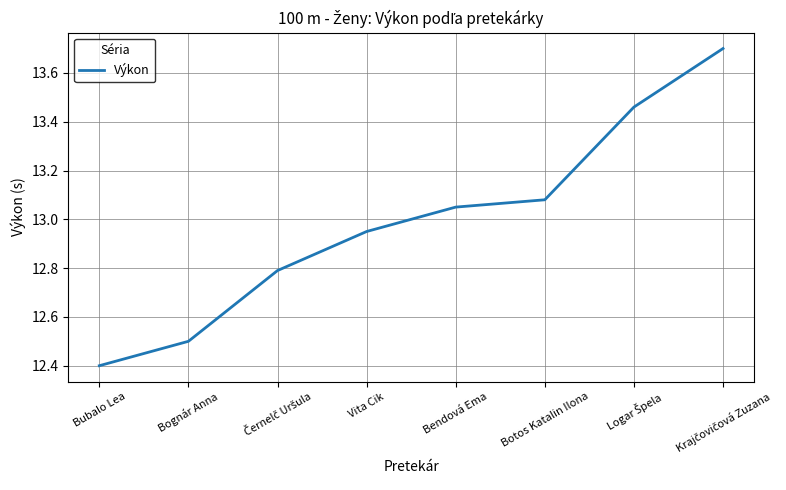

What is the minimum value shown in the chart?

12.4